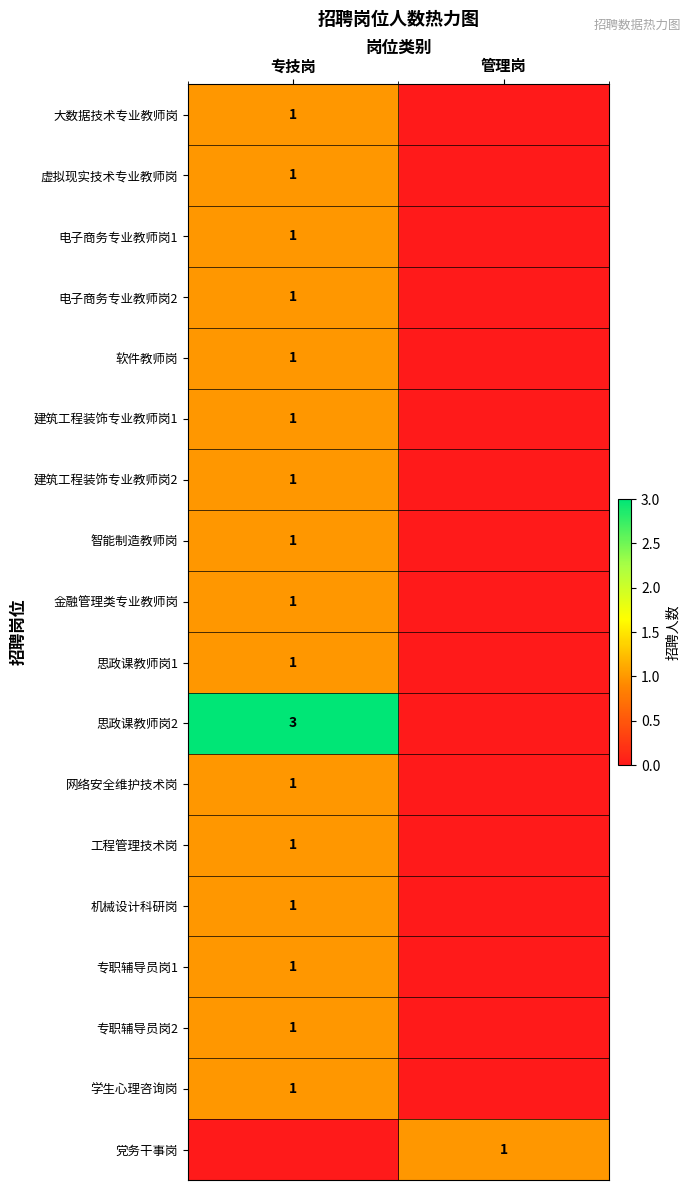

The 机械设计科研岗 series shows 1 at 专技岗. True or false?

True